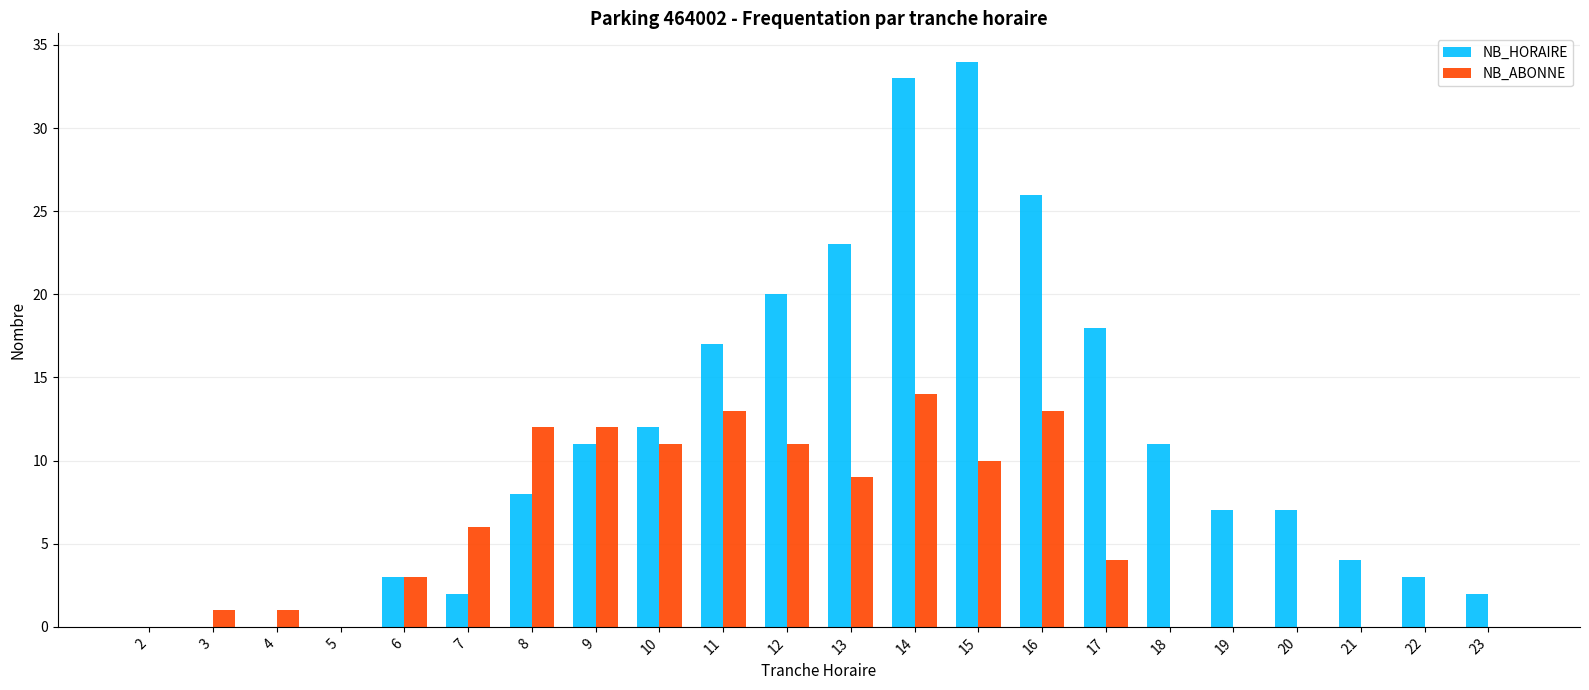

Count the number of categories in the chart.

22